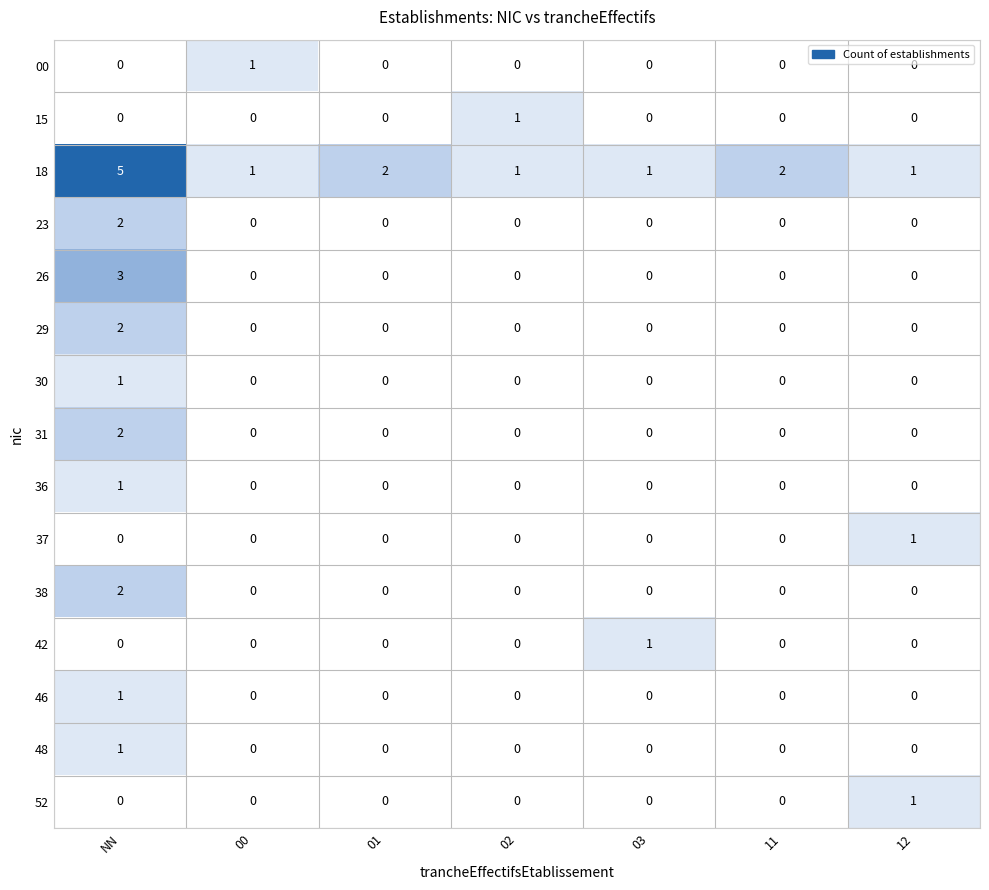

What is the difference between the highest and lowest values at 03?

1